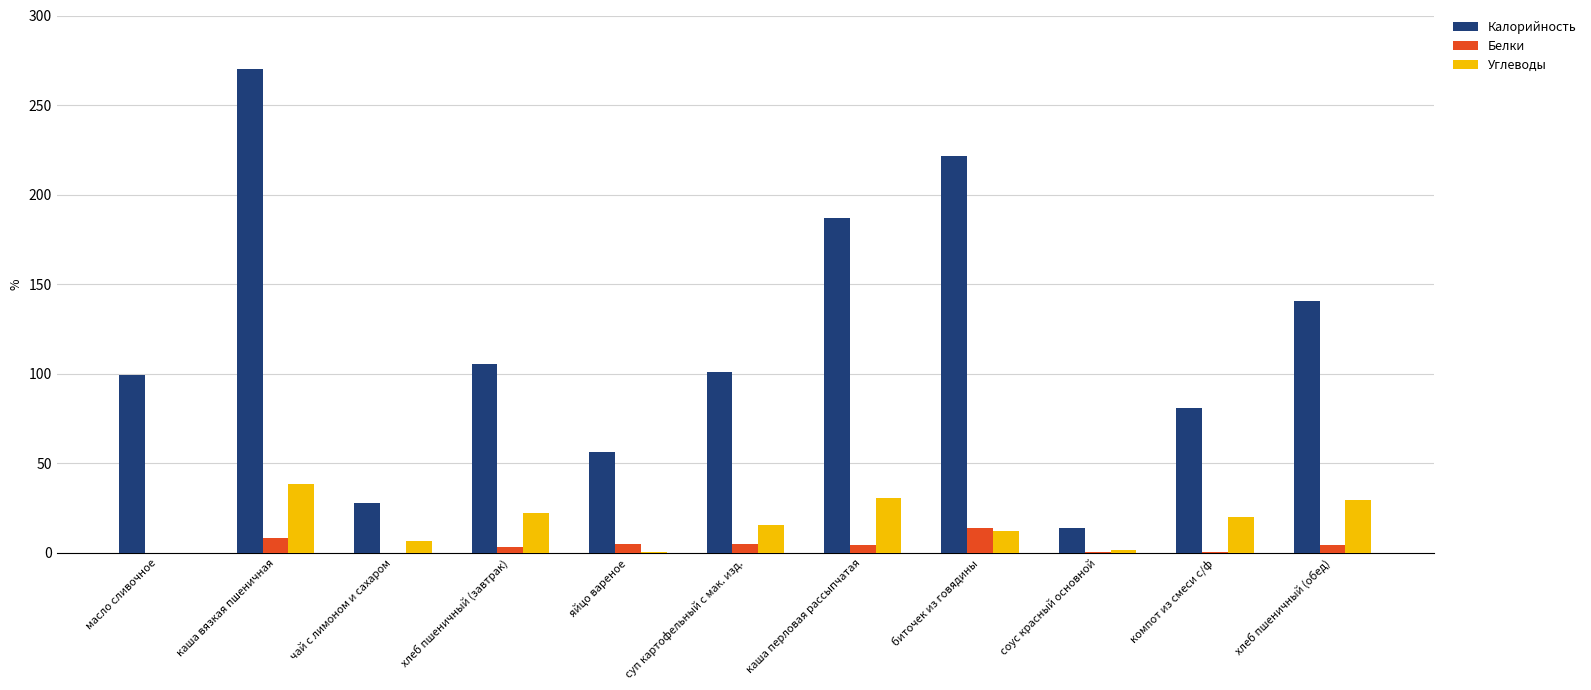

Is it true that Углеводы equals 6.6 at чай с лимоном и сахаром?

True